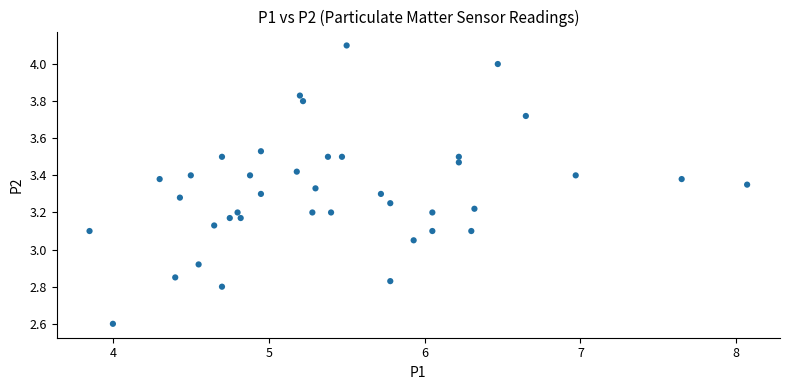

What is the range of X values (max minus min)?

4.2